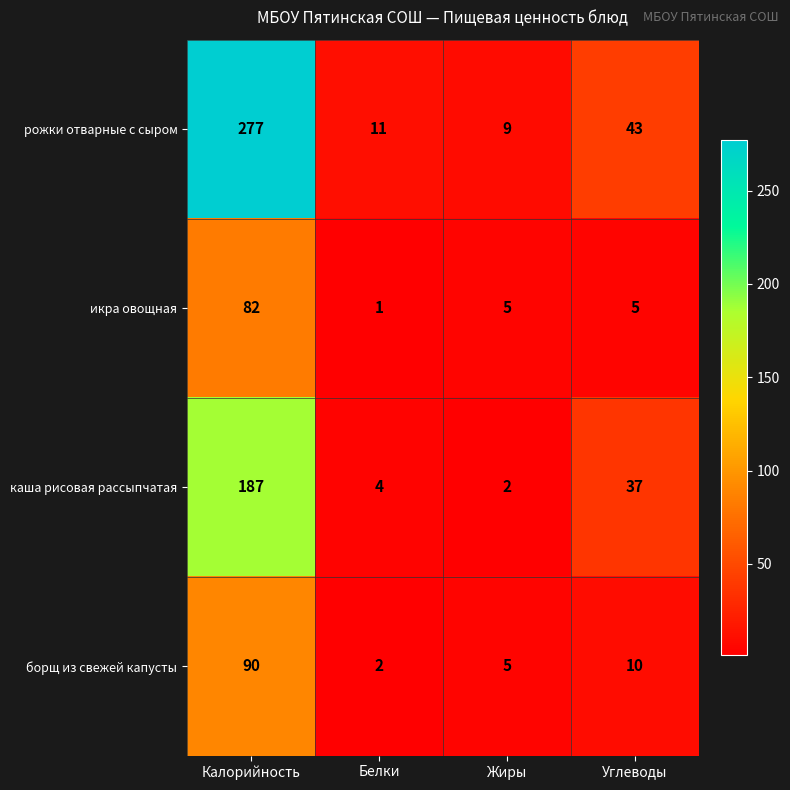

Which series has the largest total across all categories?

рожки отварные с сыром